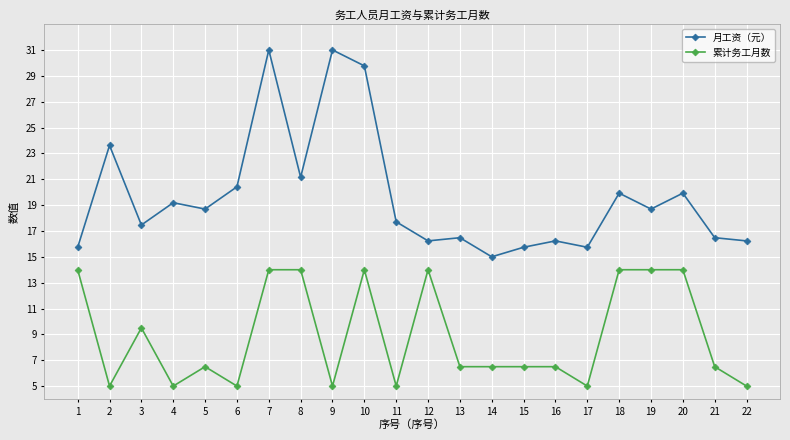

Does the chart display data point markers on the line(s)?

Yes